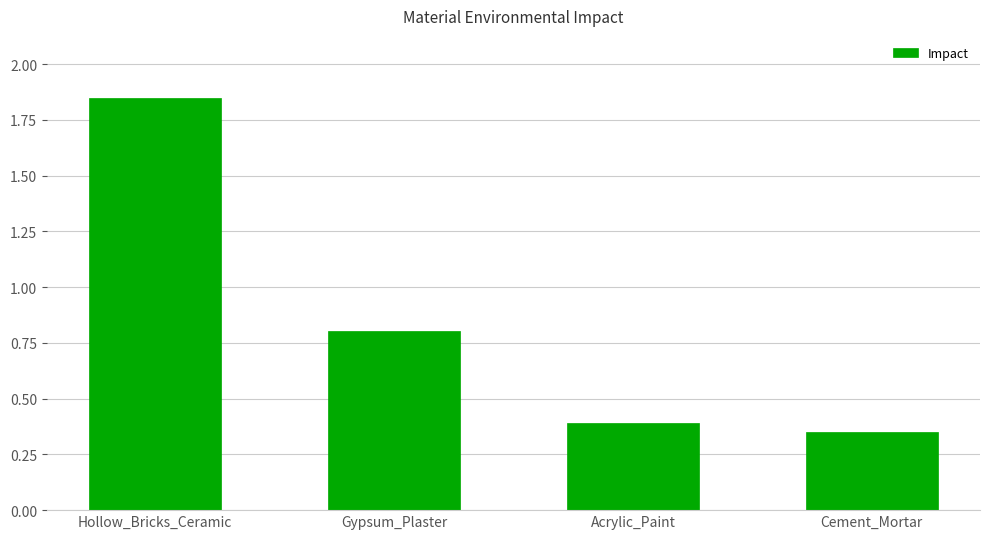

Does the chart contain any negative values?

No